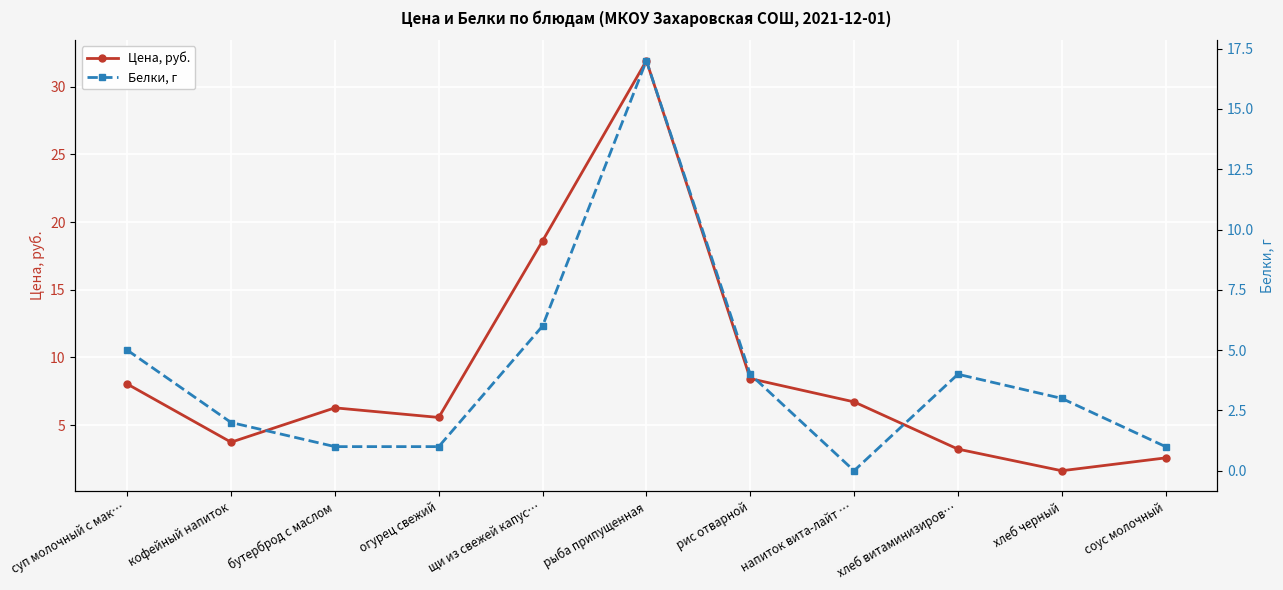

Where do Цена, руб. and Белки, г first cross each other?

напиток вита-лайт … and хлеб витаминизиров…